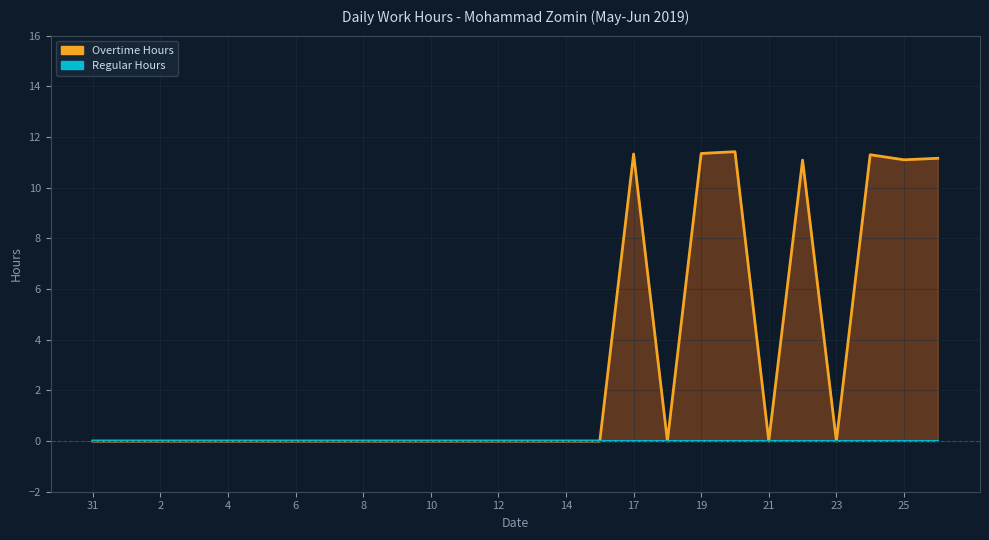

What is the sum of all values?

78.8